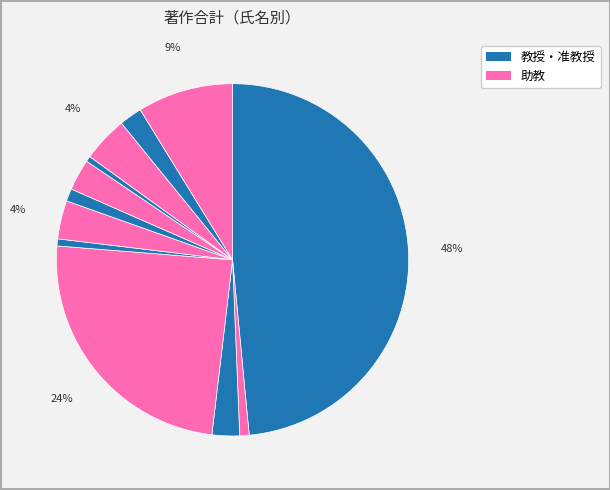

Count the number of slices in the pie.

12